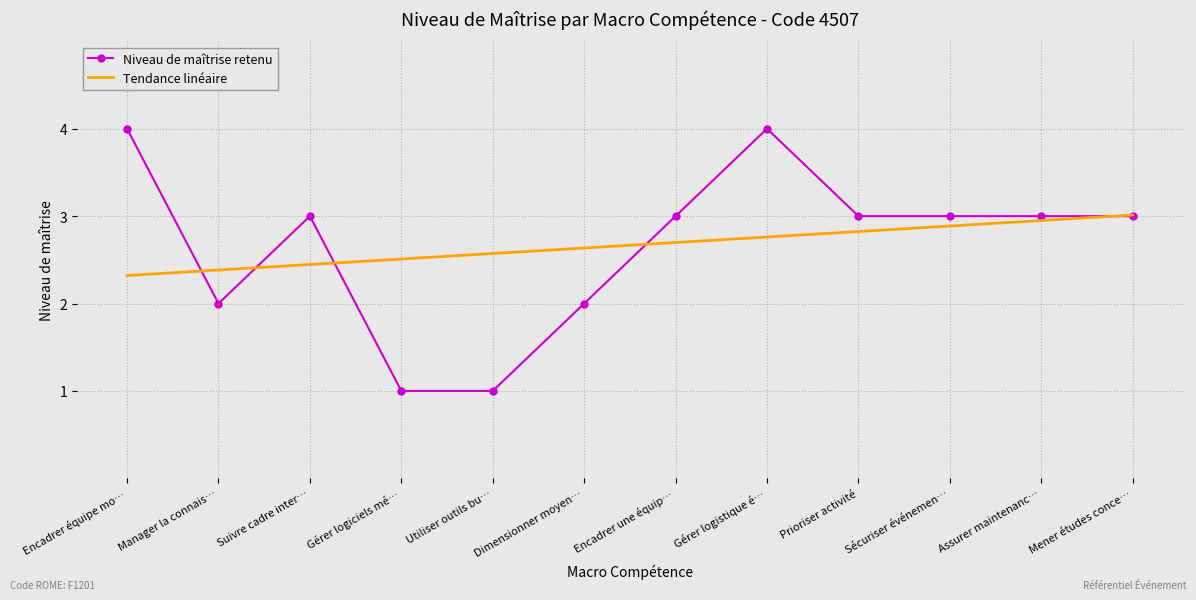

Is the value of Niveau de maîtrise retenu at Sécuriser événemen… greater than the value of Tendance linéaire at Suivre cadre inter…?

Yes